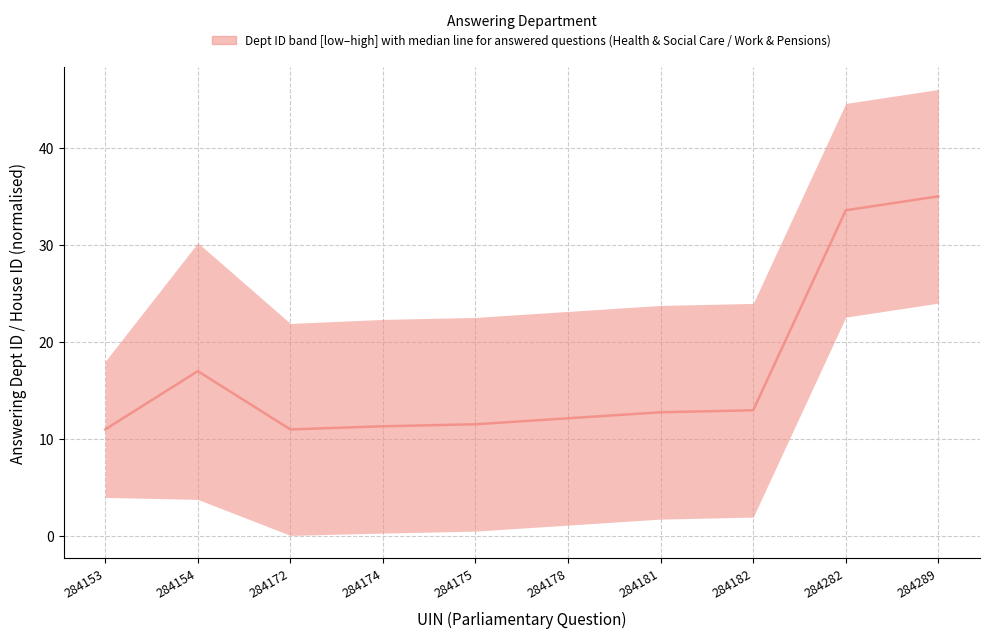

How many lines are shown in the chart?

1